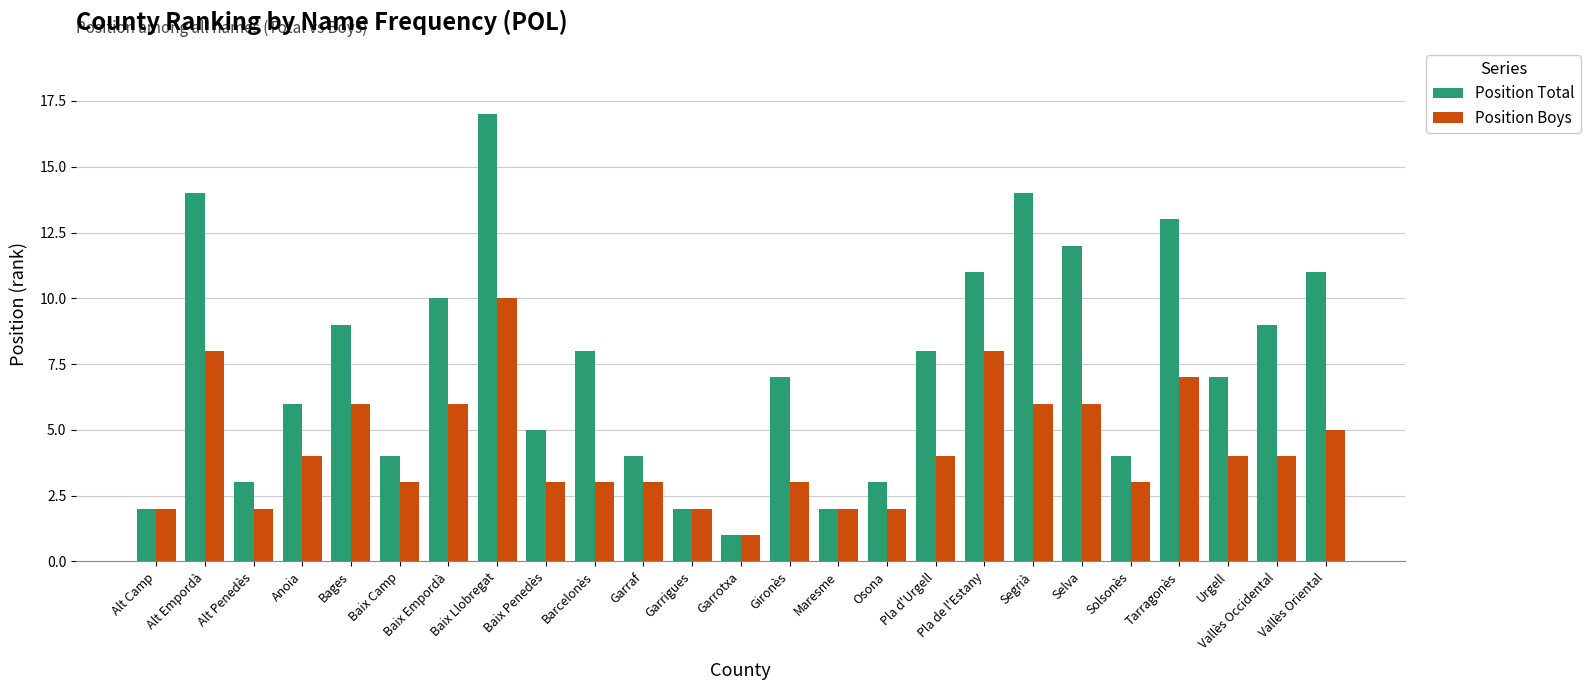

Are the bars grouped side by side (vs. stacked)?

Yes